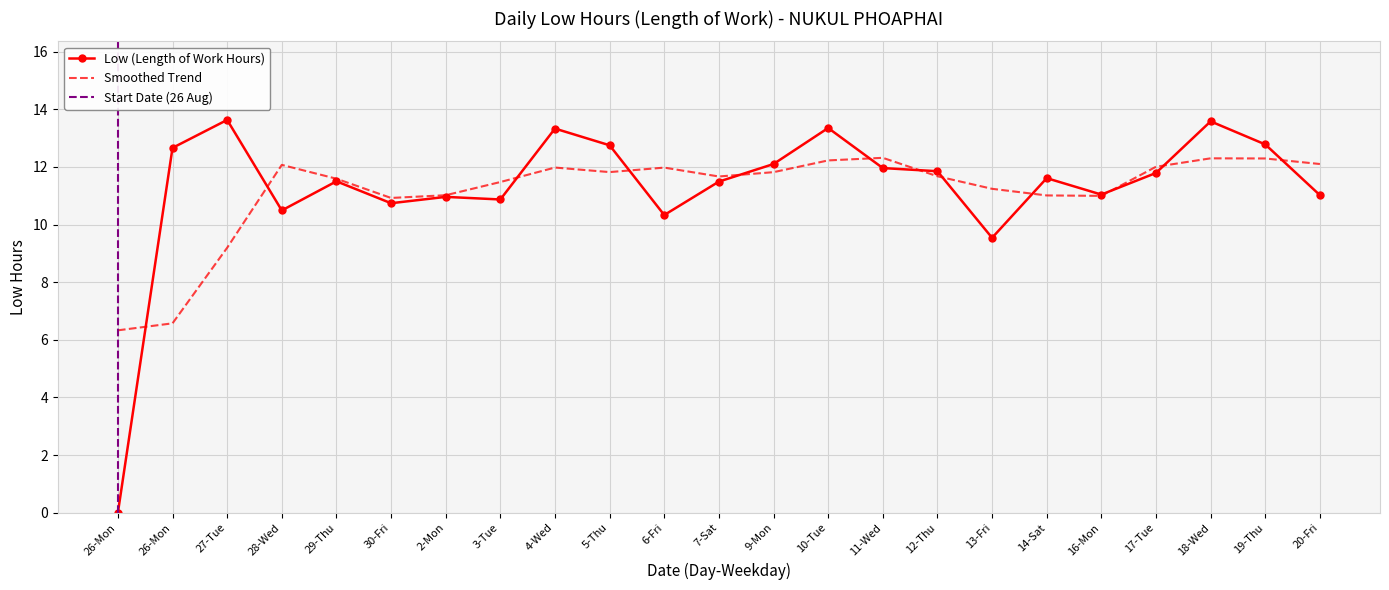

What is the change in value from 26-Mon to 19-Thu?

+0.1